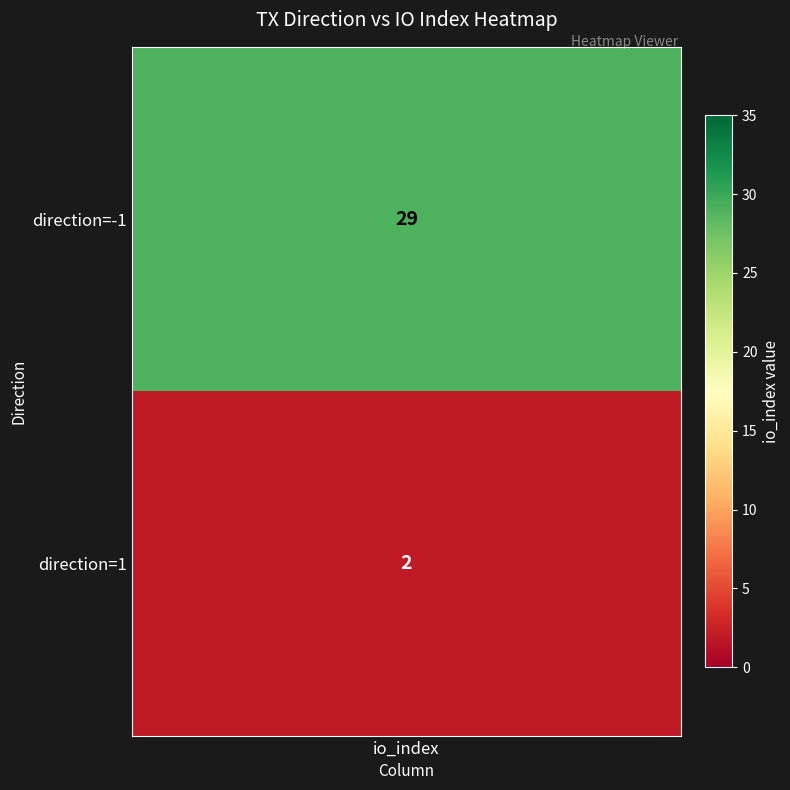

Which has a higher value, 1 or -1?

-1